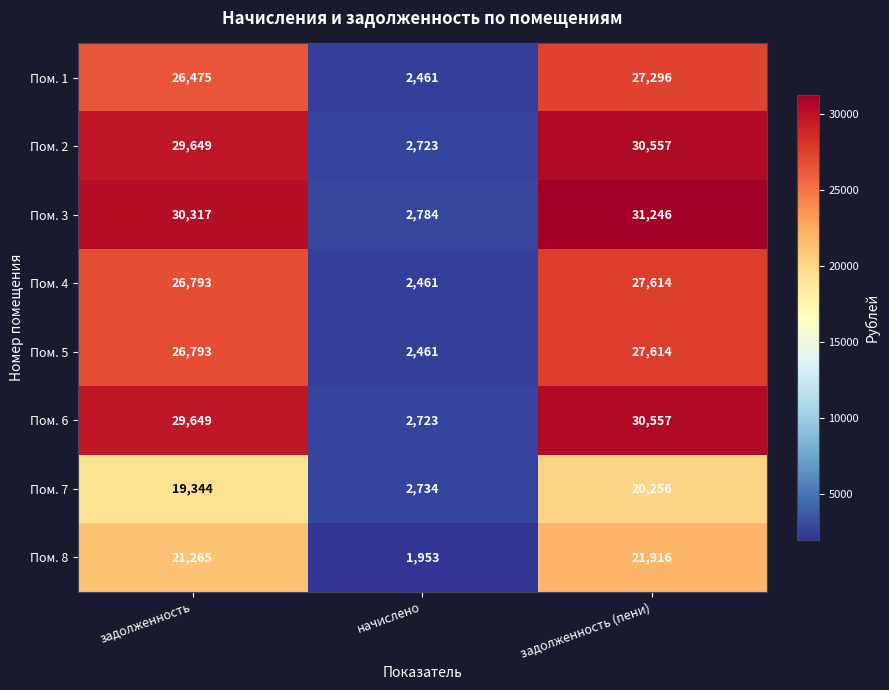

The Пом. 1 series shows 1423 at начислено. True or false?

False